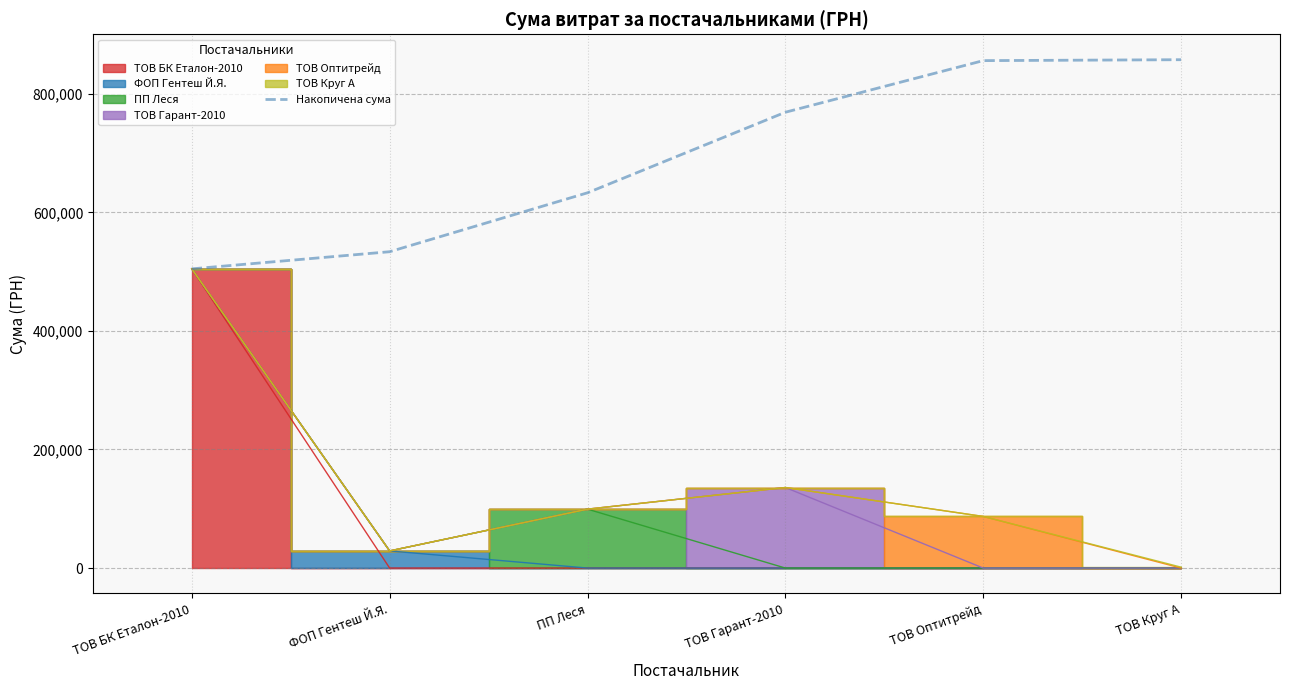

The value at ТОВ БК Еталон-2010 is 504670.2. True or false?

True